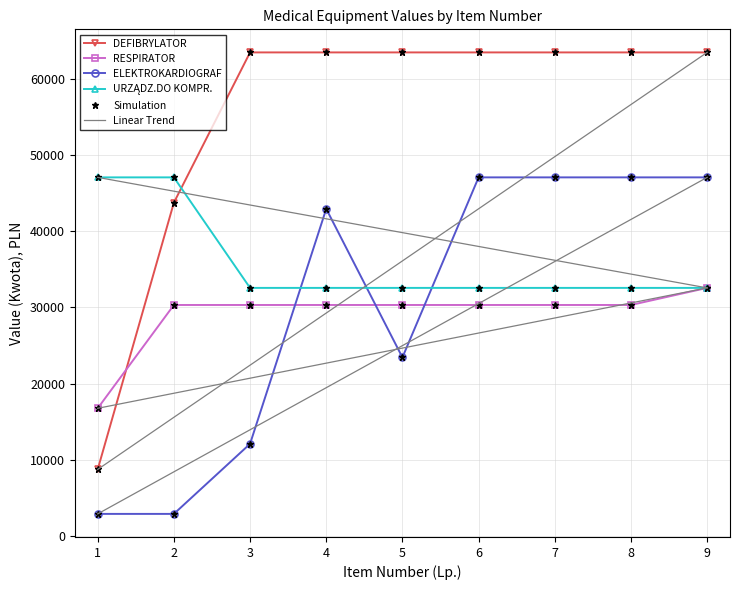

Which series has the largest total across all categories?

DEFIBRYLATOR